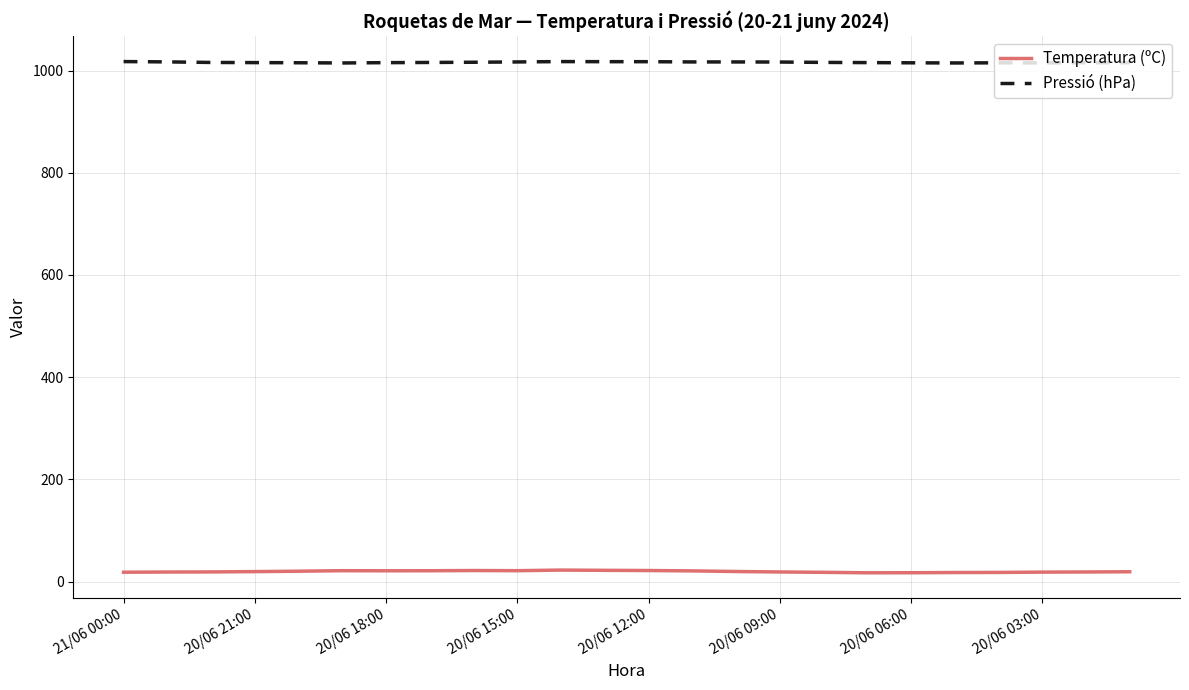

What are all the series names shown in the legend?

Temperatura (ºC), Pressió (hPa)